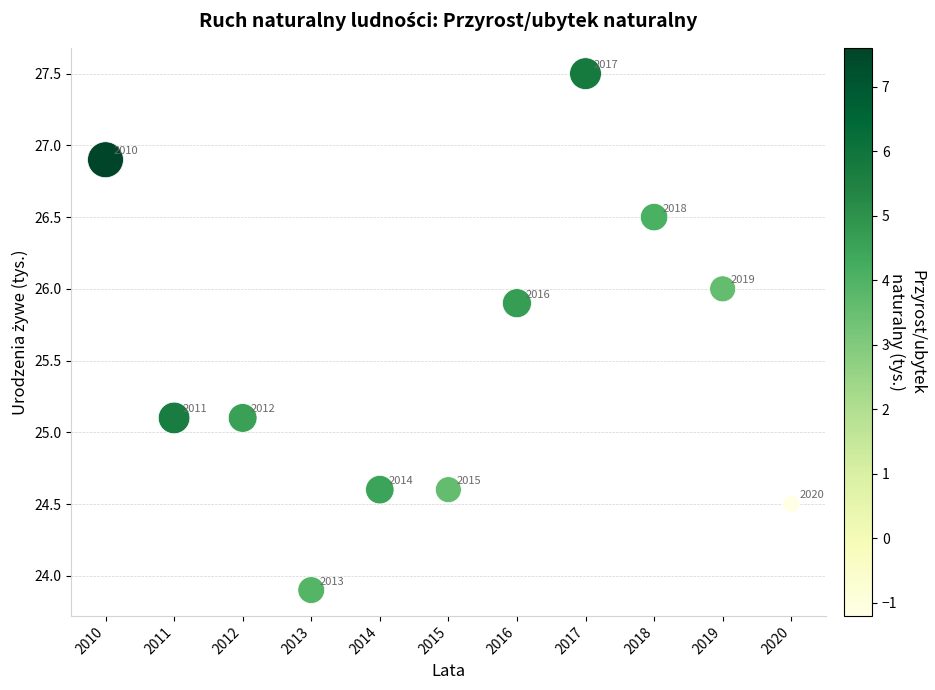

What is the average Y value?

25.5